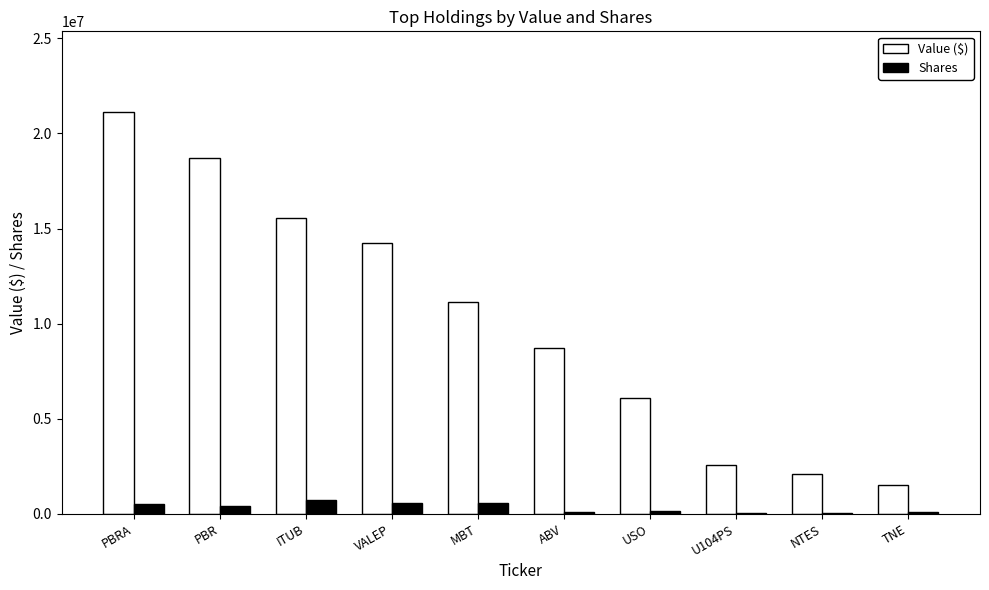

What is the sum of all Shares values?

3213410